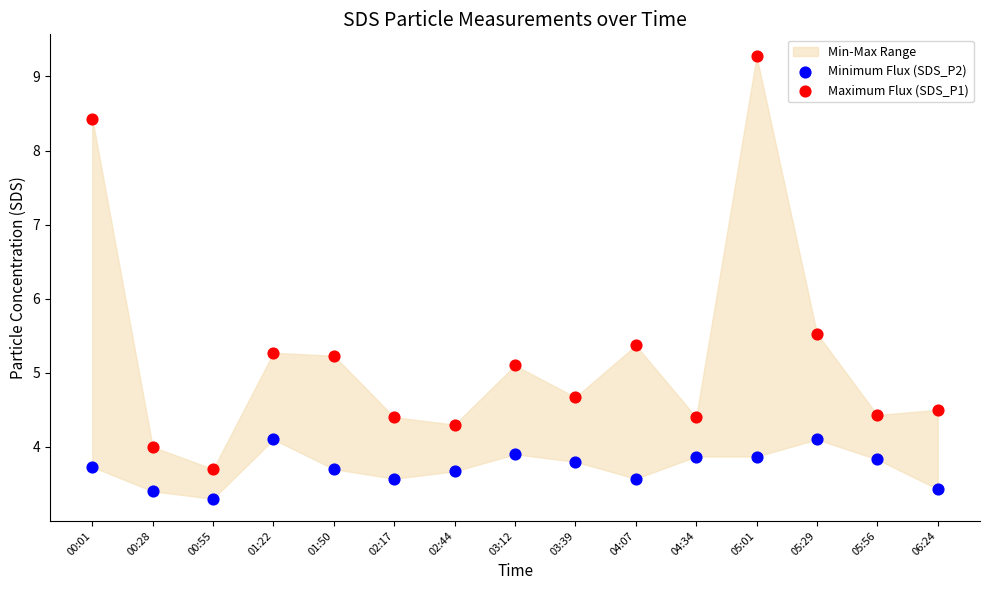

In the Minimum Flux (SDS_P2) series, what Y value is closest to 3?

3.3